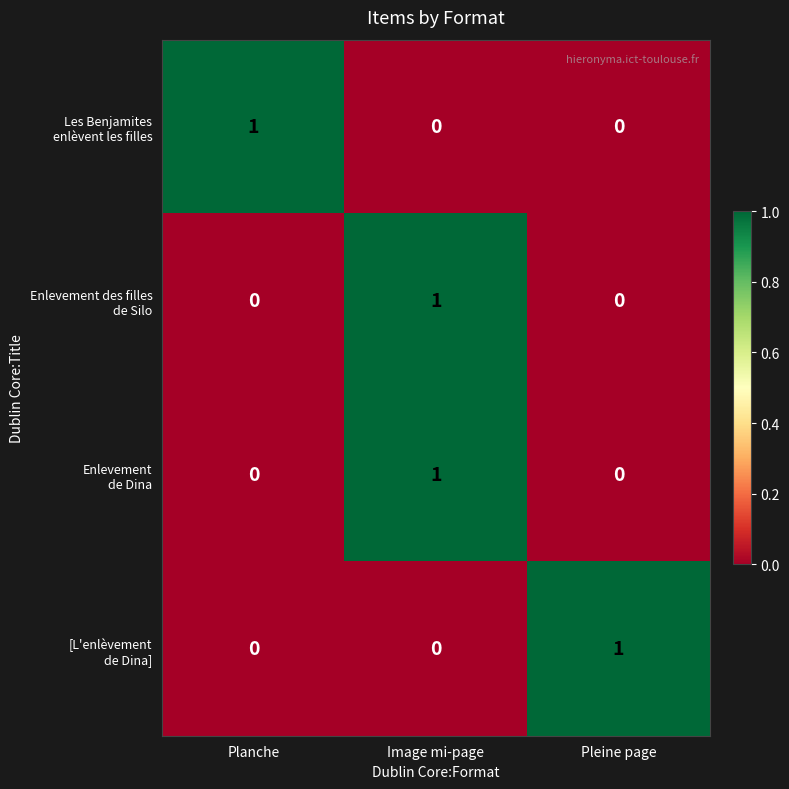

At how many categories does at least one series exceed 0?

3